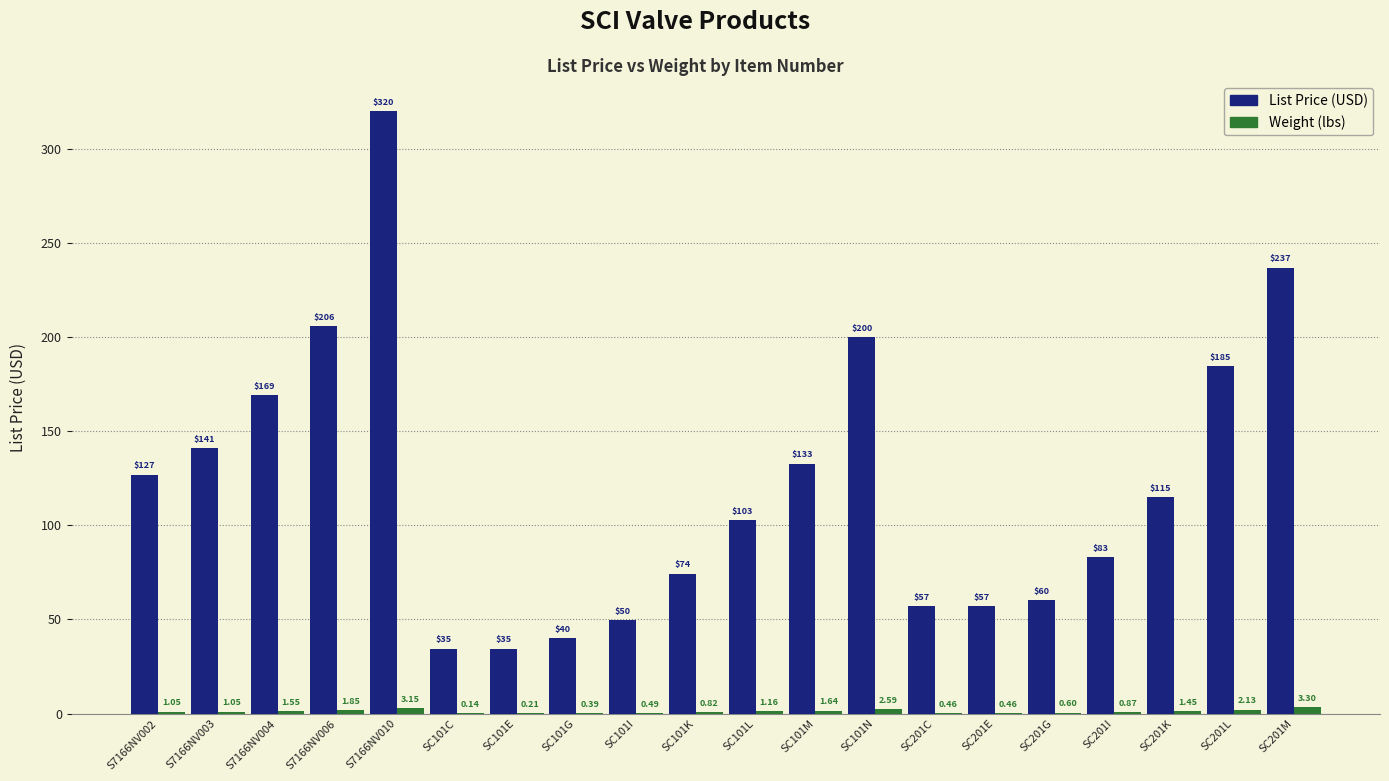

How many groups of bars are there?

20